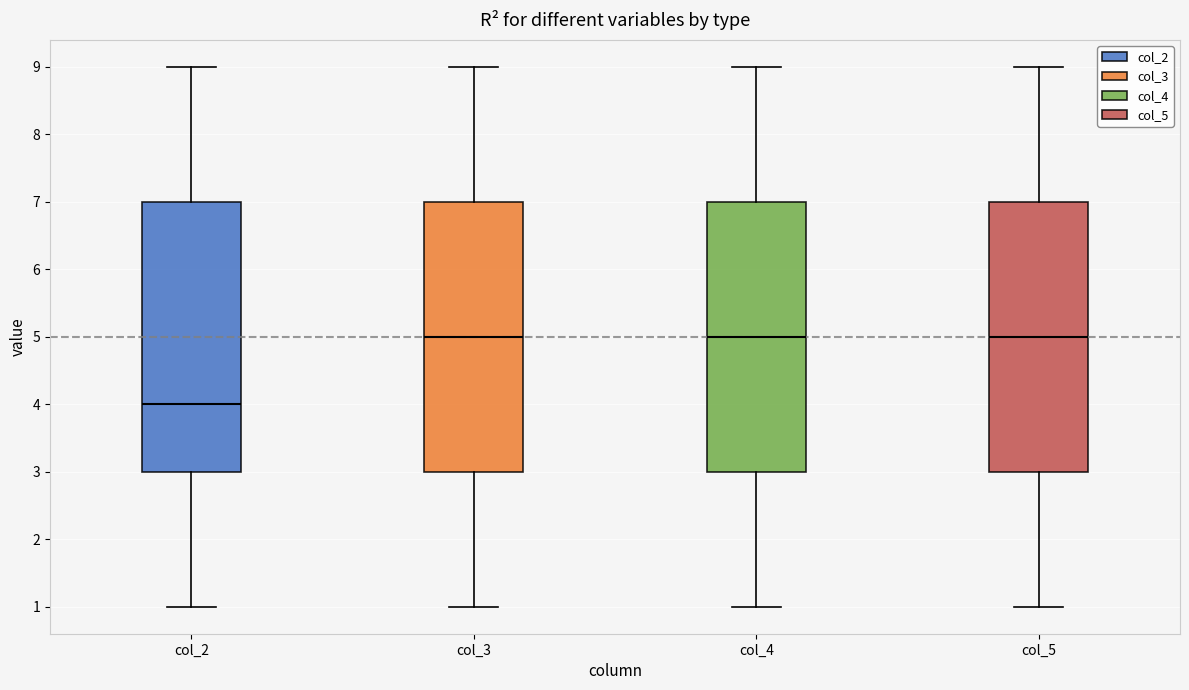

Reading left to right, read every box against the y-axis: the position of its median line, the range the box covers, and the ends of its whiskers. The values are not printed on the chart, so give them approximately, as read against the axis.

col_2: median 4, box 3 to 7, whiskers 1 to 9
col_3: median 5, box 3 to 7, whiskers 1 to 9
col_4: median 5, box 3 to 7, whiskers 1 to 9
col_5: median 5, box 3 to 7, whiskers 1 to 9